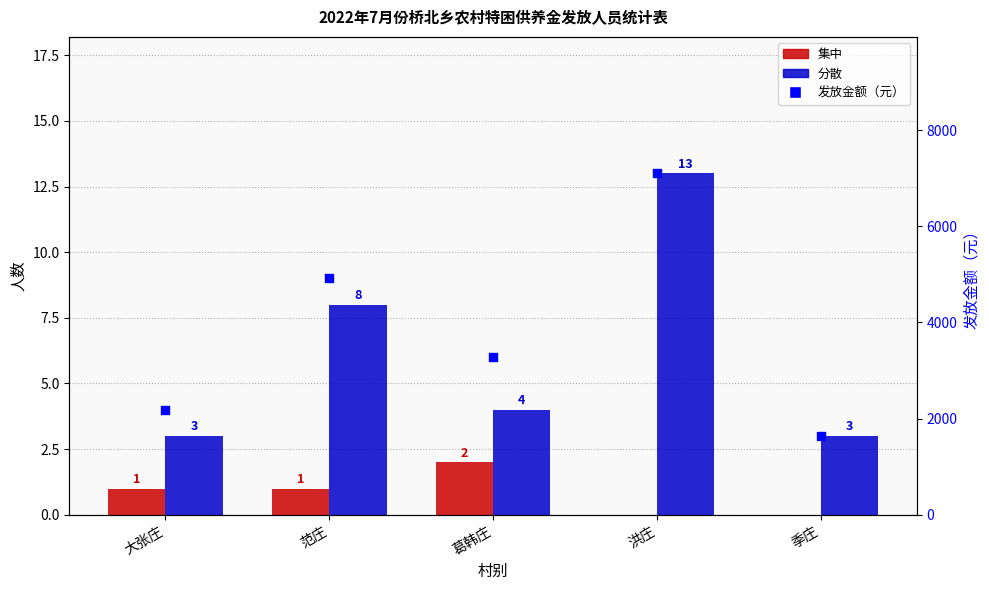

At which category is the sum across all series the highest?

洪庄